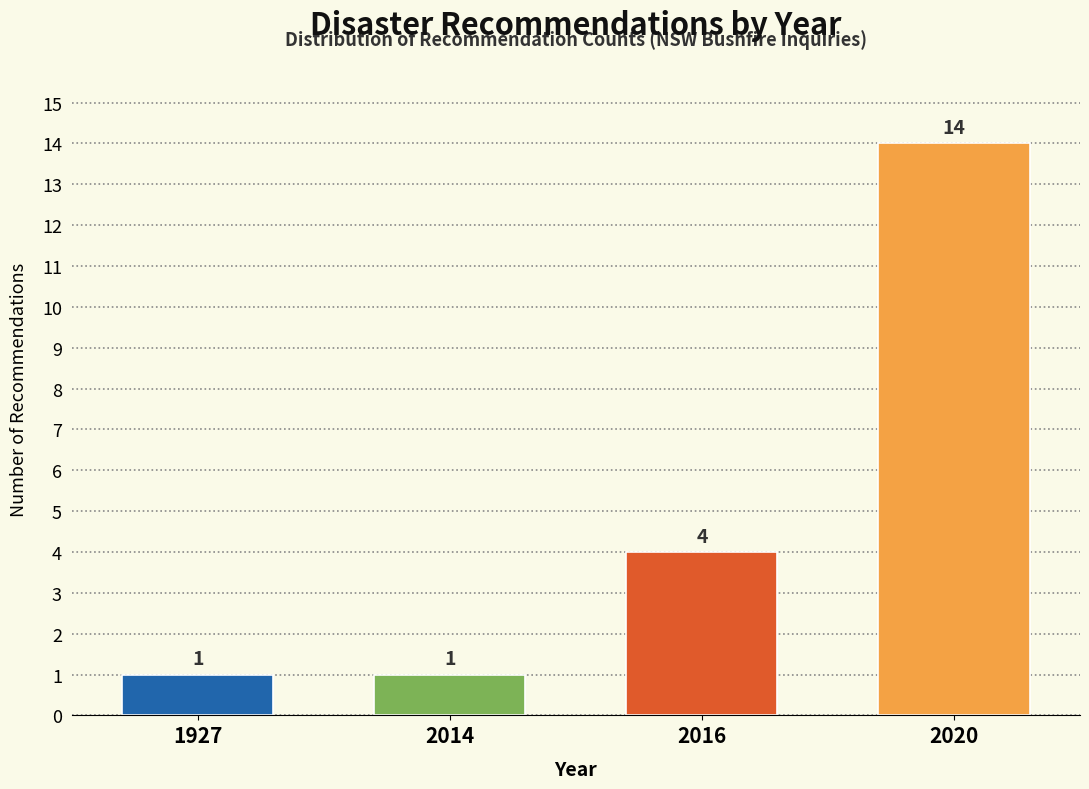

Reading right to left, extract all data points from this chart.

2020=14	2016=4	2014=1	1927=1